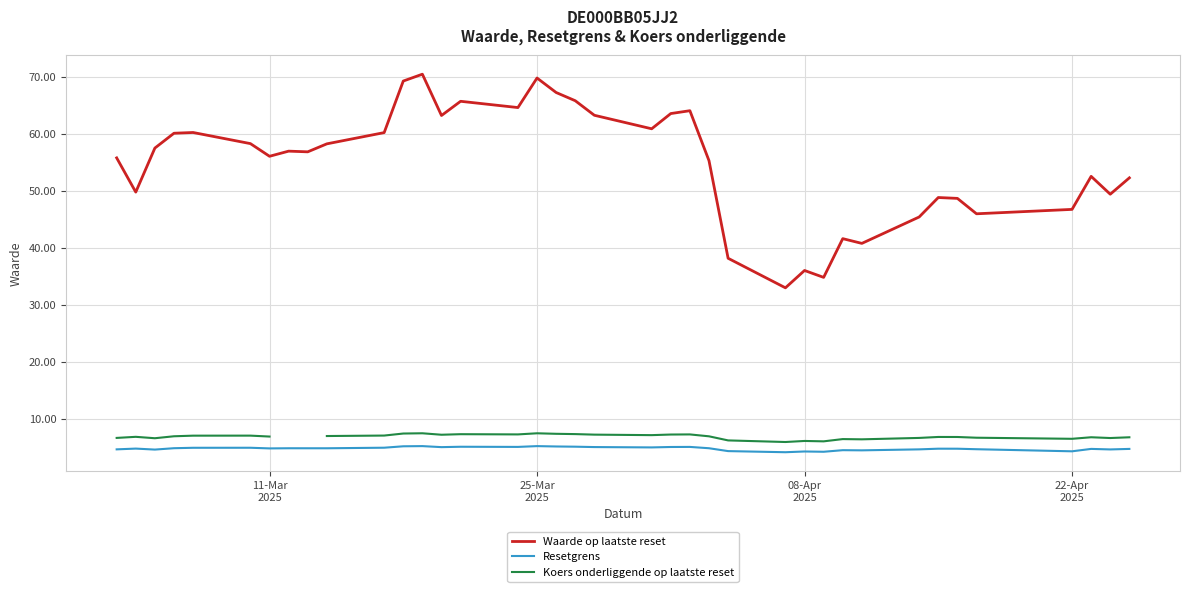

What are all the series names shown in the legend?

Waarde op laatste reset, Resetgrens, Koers onderliggende op laatste reset